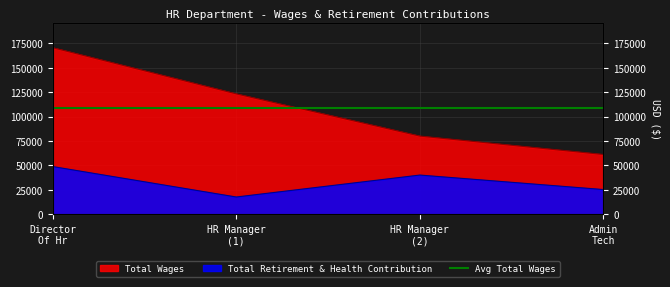

Which series has the widest spread of values?

Total Wages